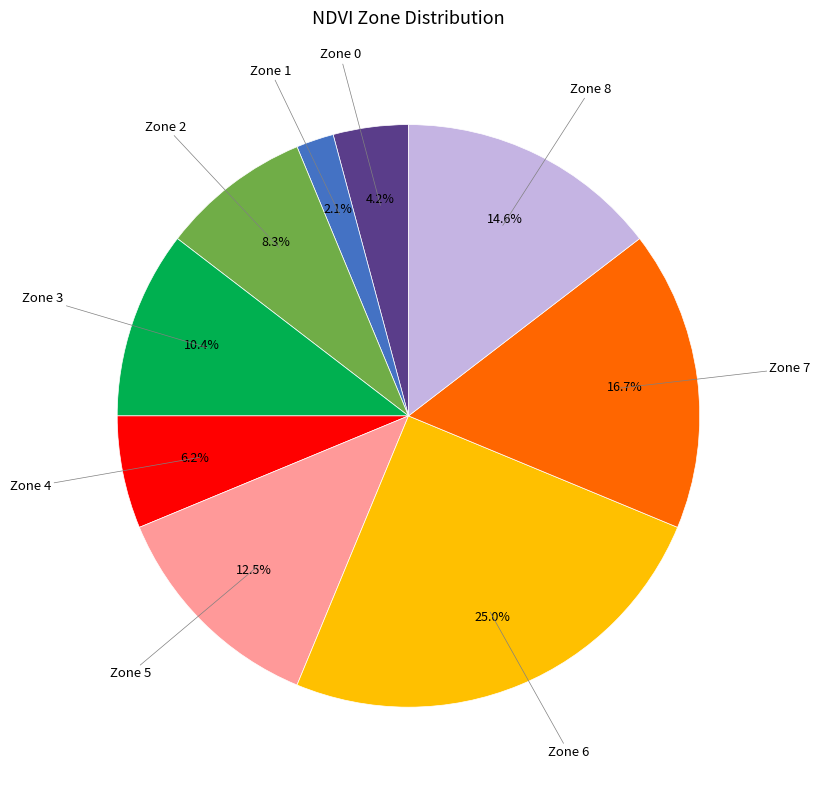

Is there any slice that represents more than half of the pie?

No